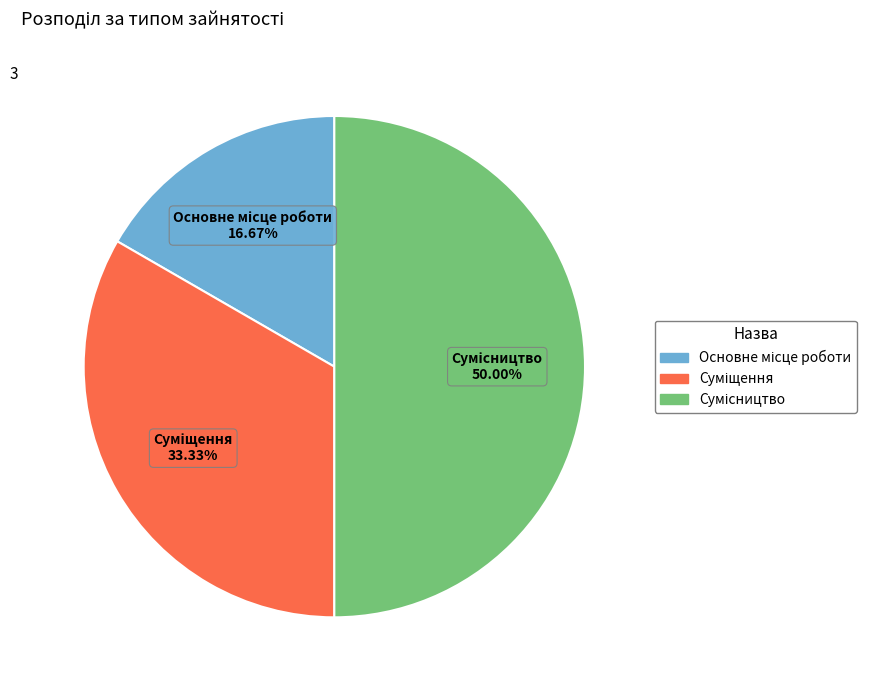

How many segments does this pie chart have?

3